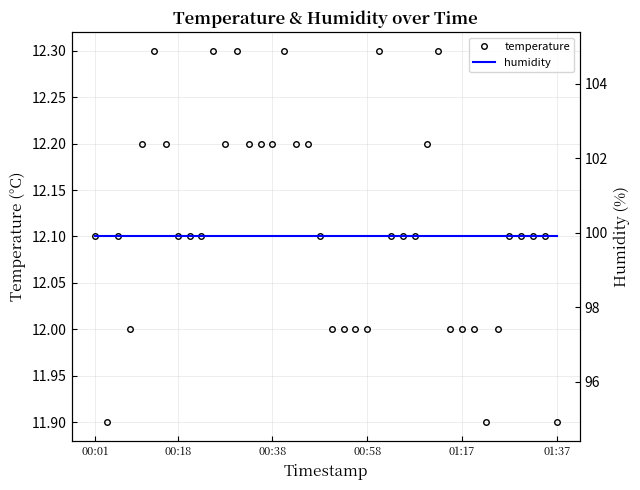

What is the value of the temperature point at the 38th from the left?

12.1